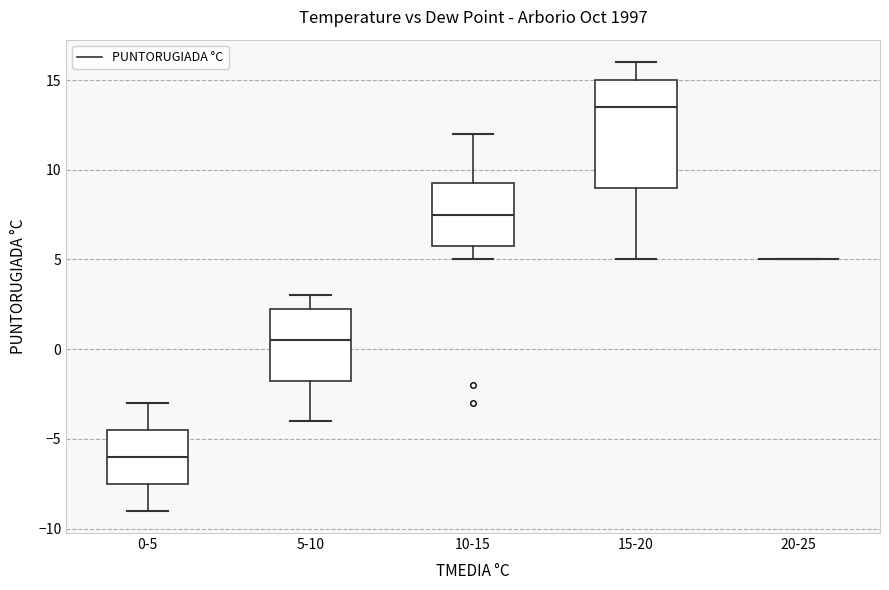

Reading left to right, transcribe this box plot: for each box, give where its median line is, the range the box spans, and where its two whiskers end, as read against the y-axis. The values are not printed on the chart, so give them approximately, as read against the axis.

0-5: median -6.0, box -7.5 to -4.5, whiskers -9.0 to -3.0
5-10: median 0.5, box -1.5 to 2.5, whiskers -4.0 to 3.0
10-15: median 7.5, box 6.0 to 9.5, whiskers 5.0 to 12.0
15-20: median 13.5, box 9.0 to 15.0, whiskers 5.0 to 16.0
20-25: box collapsed to a line at 5.0, whiskers 5.0 to 5.0